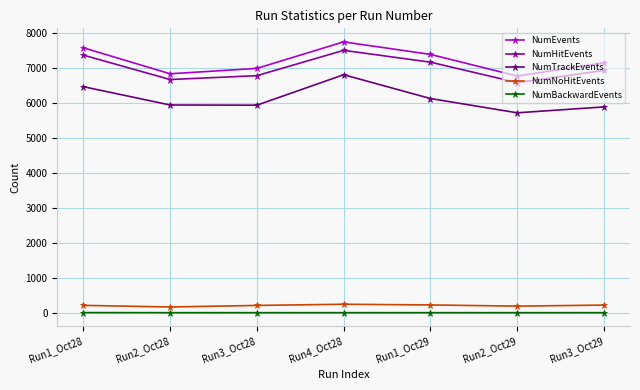

Between Run2_Oct28 and Run4_Oct28, which series saw the biggest shift?

NumEvents